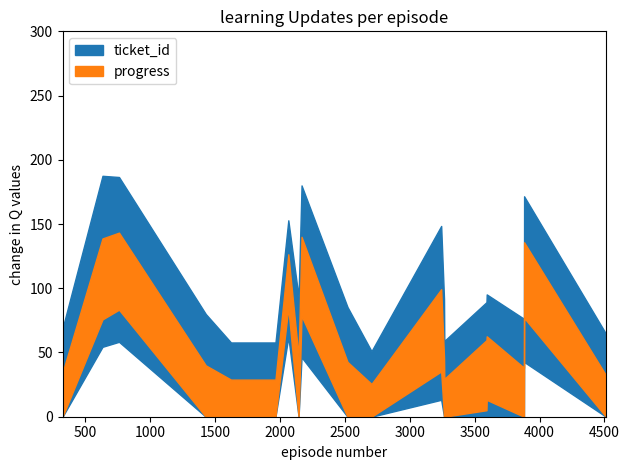

Is the value of progress at 759 greater than the value of ticket_id at 3267?

No